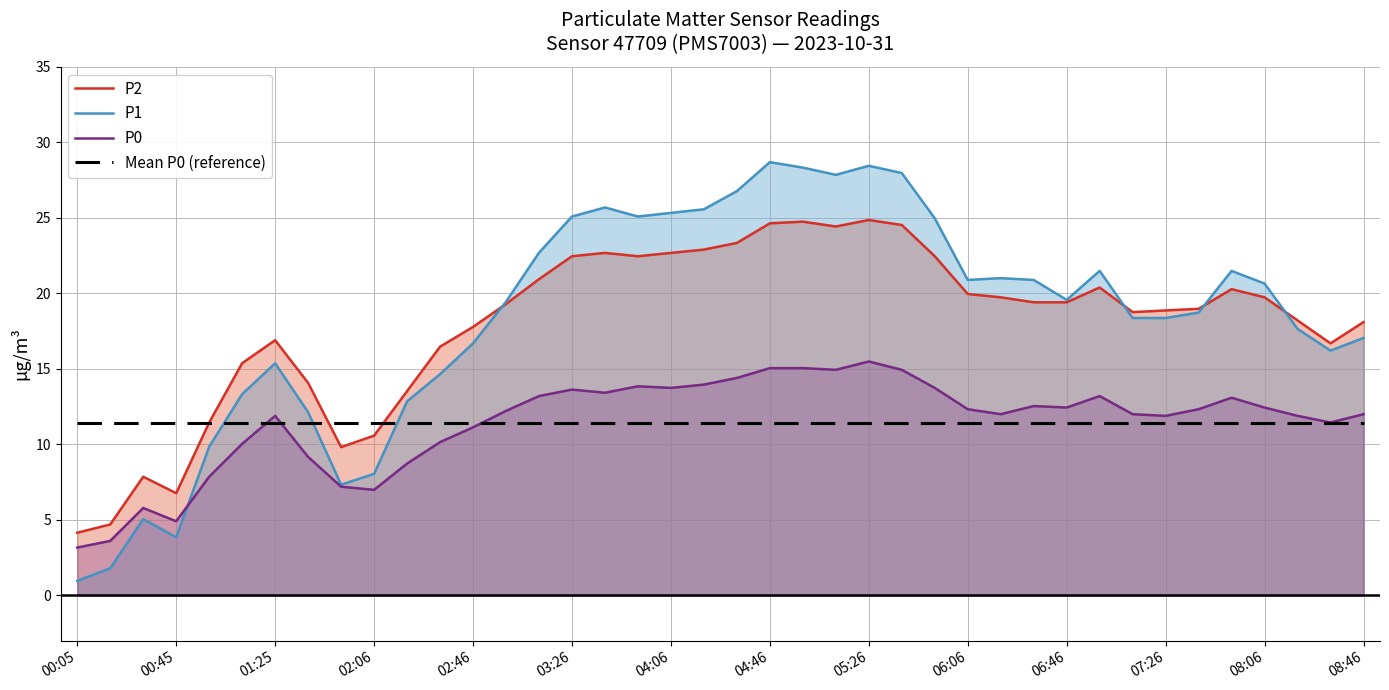

Rank the series at 34 from highest to lowest value.

P2, P1, P0, Mean P0 (reference)